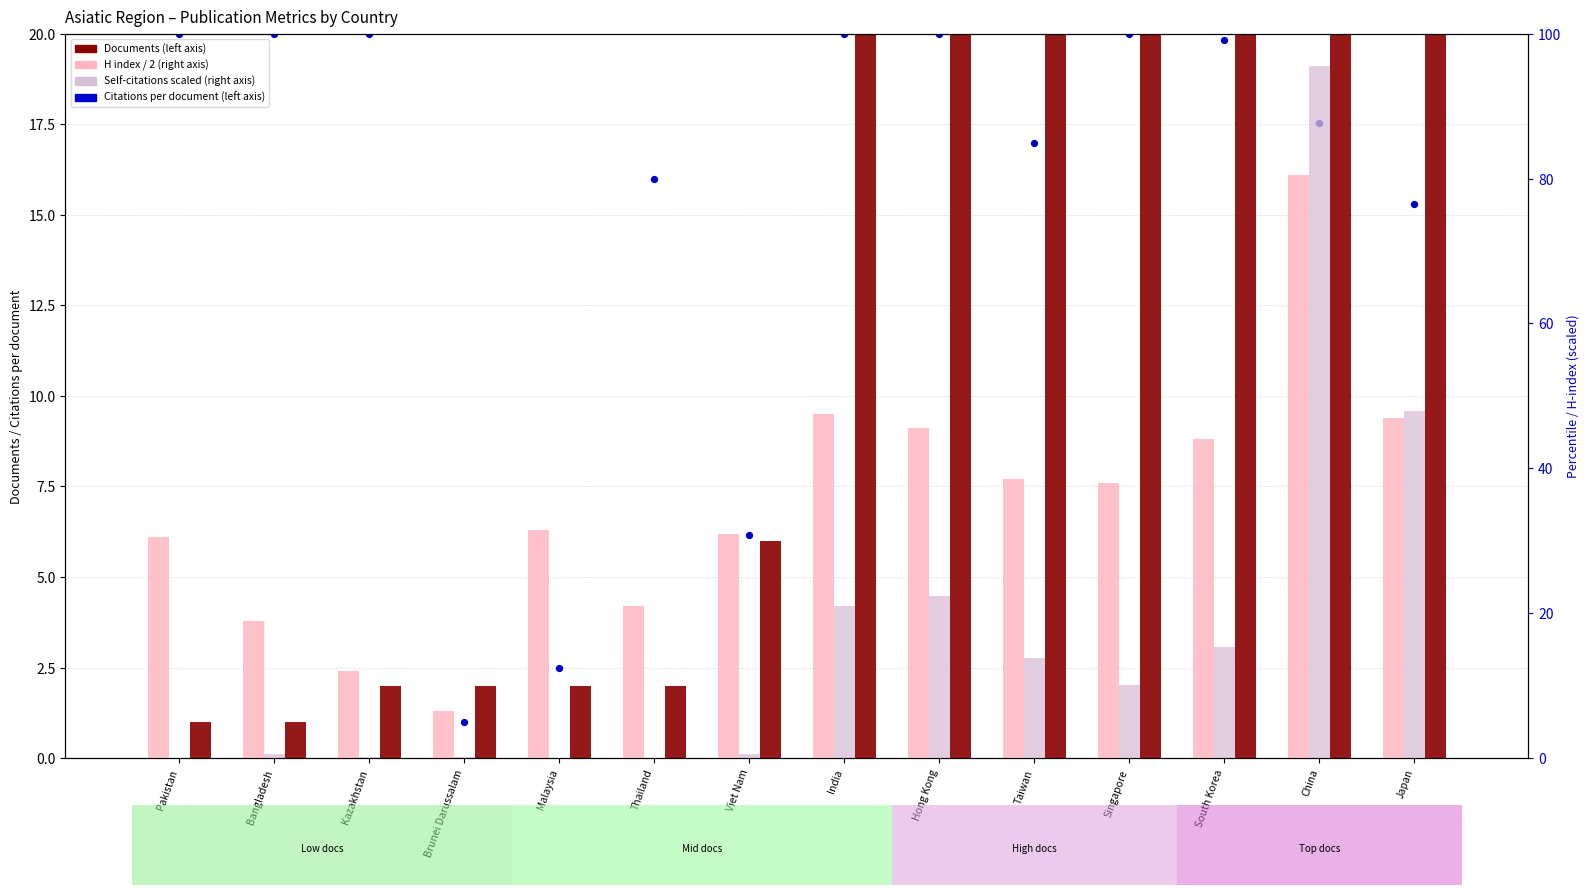

Which series has the largest total across all categories?

H index (scaled, right axis)